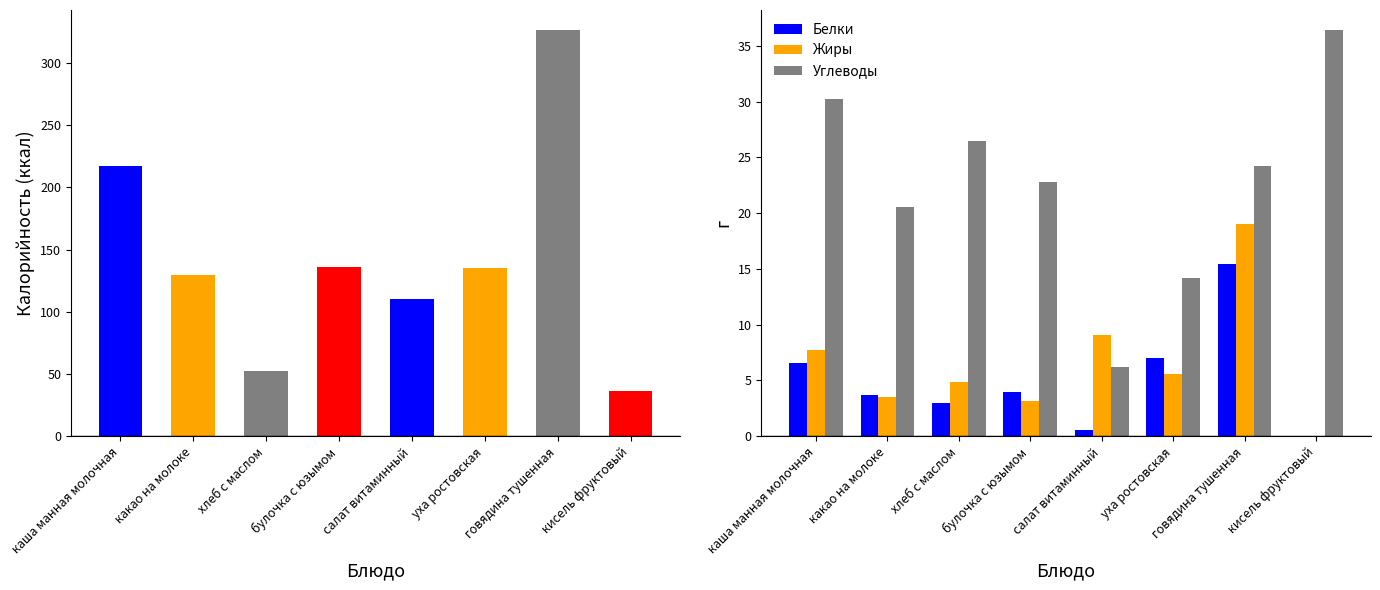

What is the greatest value displayed?

36.4